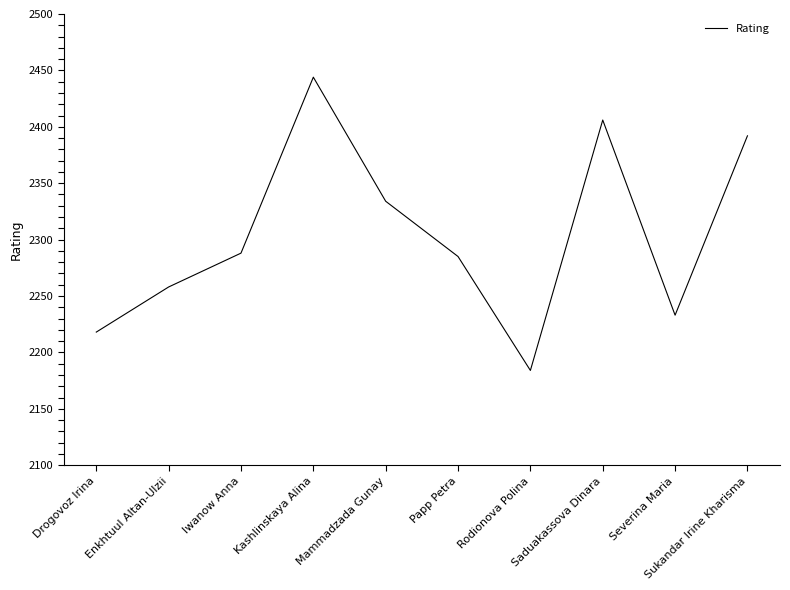

At which label is the value closest to 2314?

Mammadzada Gunay